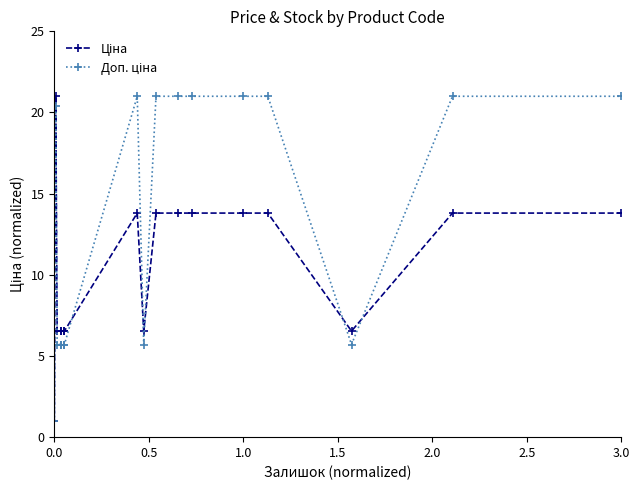

True or false: Доп. ціна has a value of 5.7 at 0.0.

True